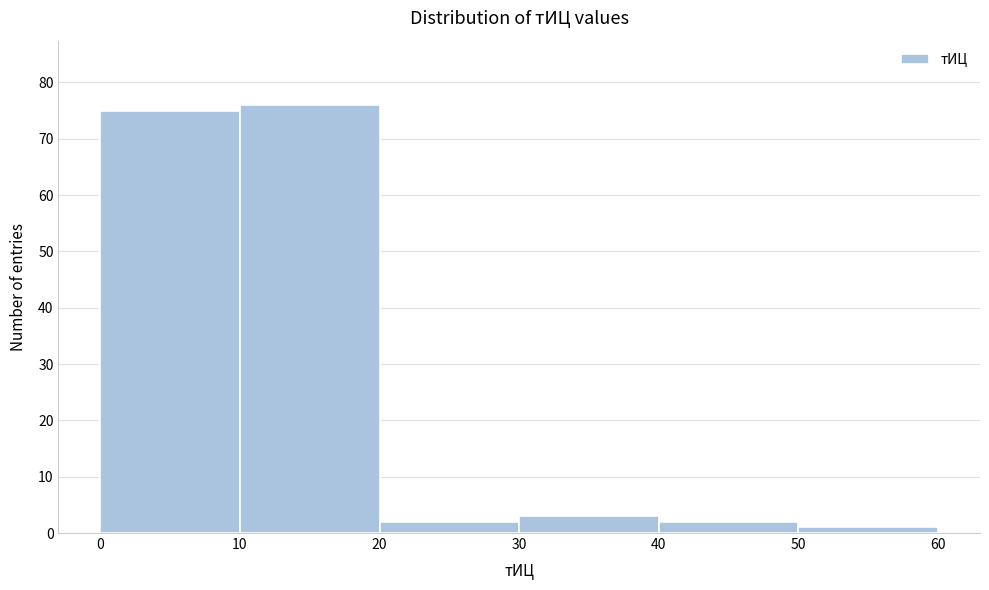

Reading left to right, transcribe this chart: for each bar, give the range it covers on the x-axis and its height. The values are not printed on the chart, so give them approximately, as read against the axis.

0 to 10: 75
10 to 20: 76
20 to 30: 2
30 to 40: 3
40 to 50: 2
50 to 60: 1